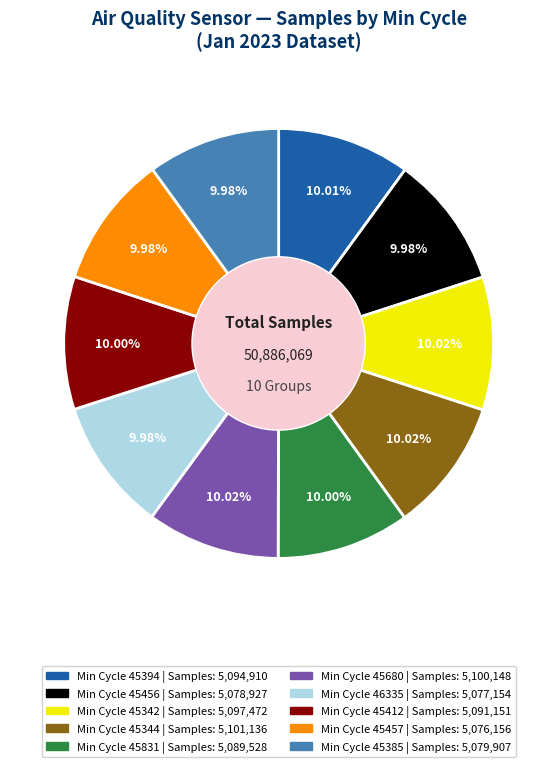

To the nearest percent, what is the average slice percentage?

10%